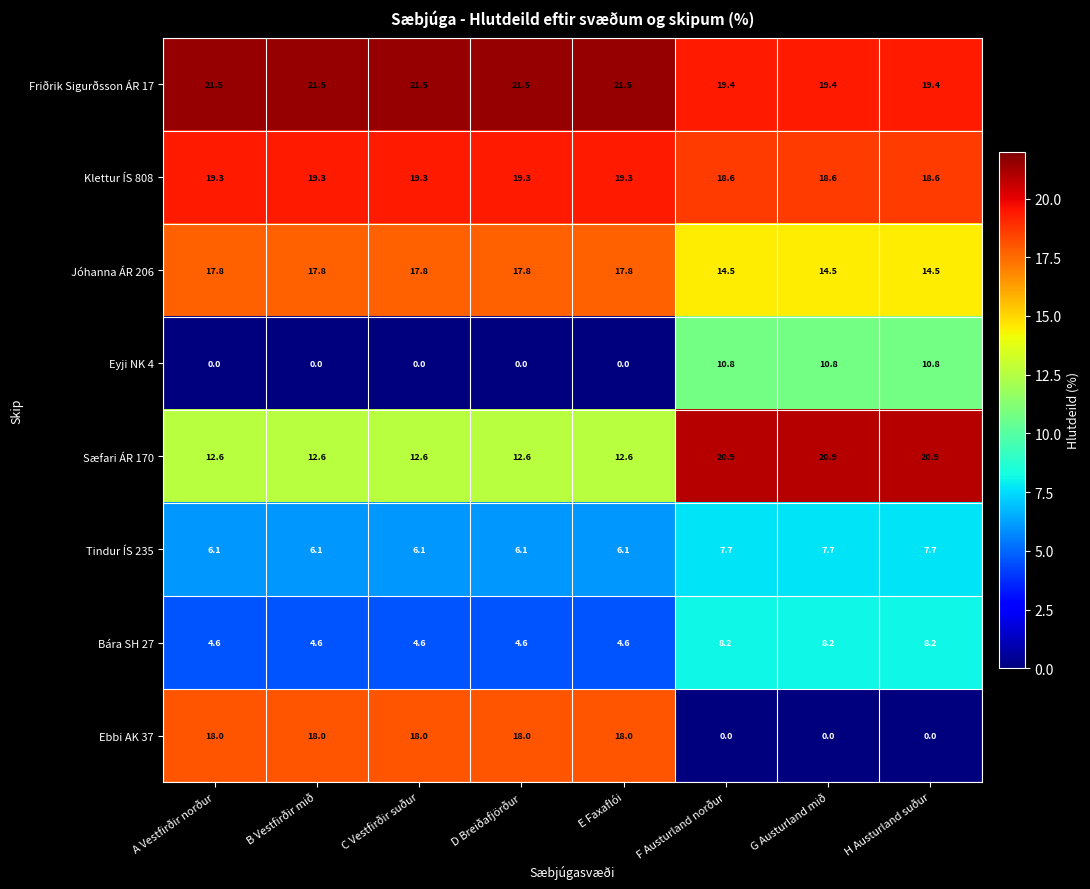

Is the value of Ebbi AK 37 at G Austurland mið greater than the value of Sæfari ÁR 170 at A Vestfirðir norður?

No